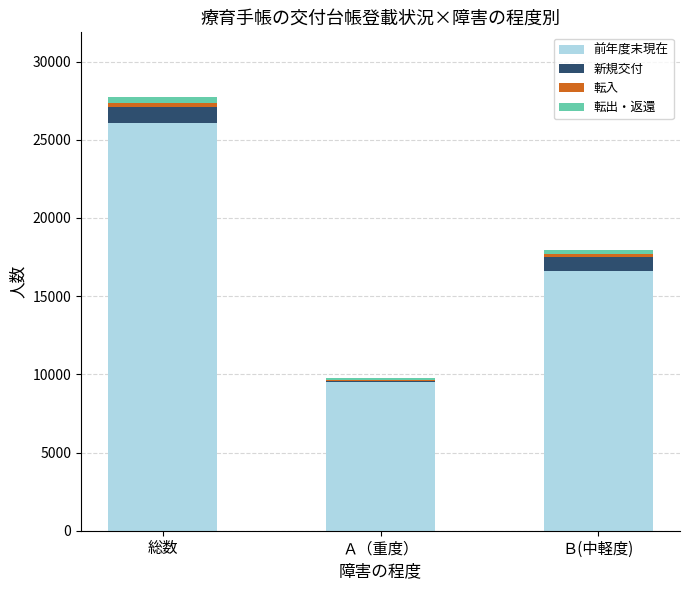

What is the highest value of the 前年度末現在 series?

26100